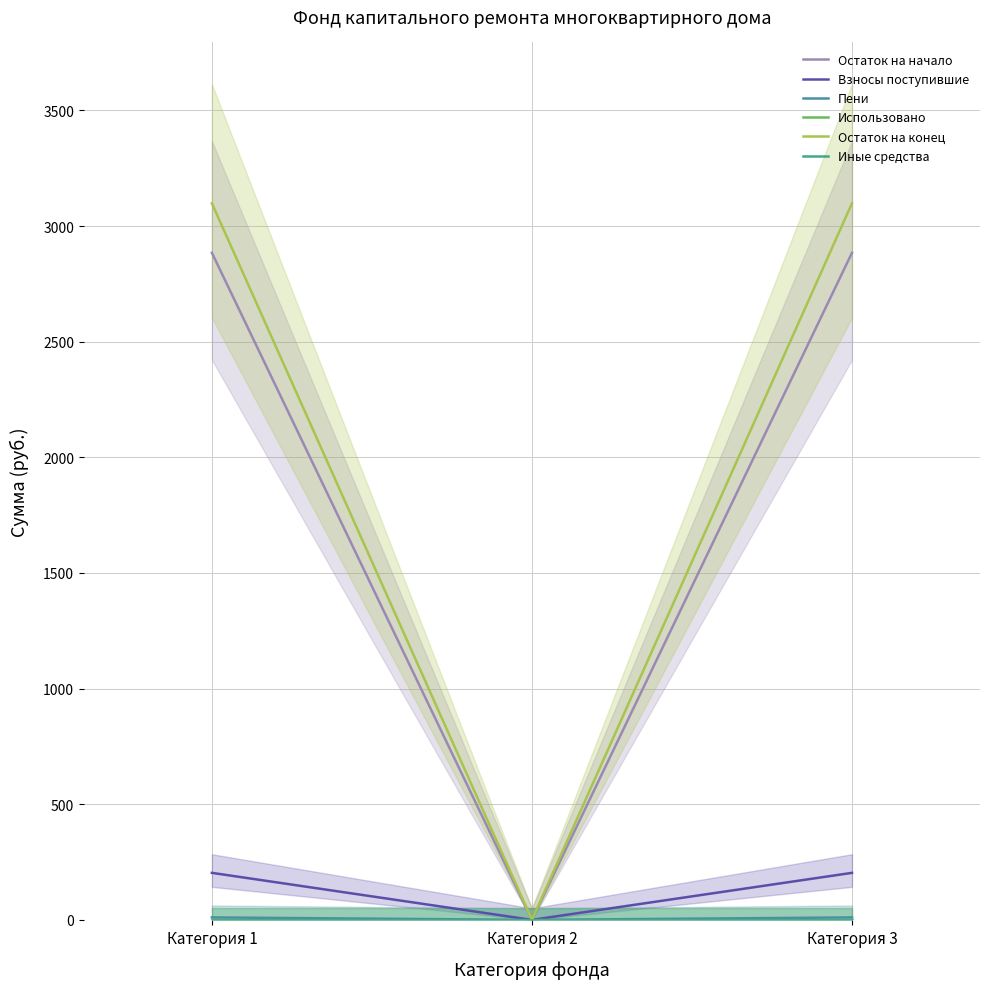

What is the difference between the second highest and minimum values in the Остаток на начало series?

2884.6